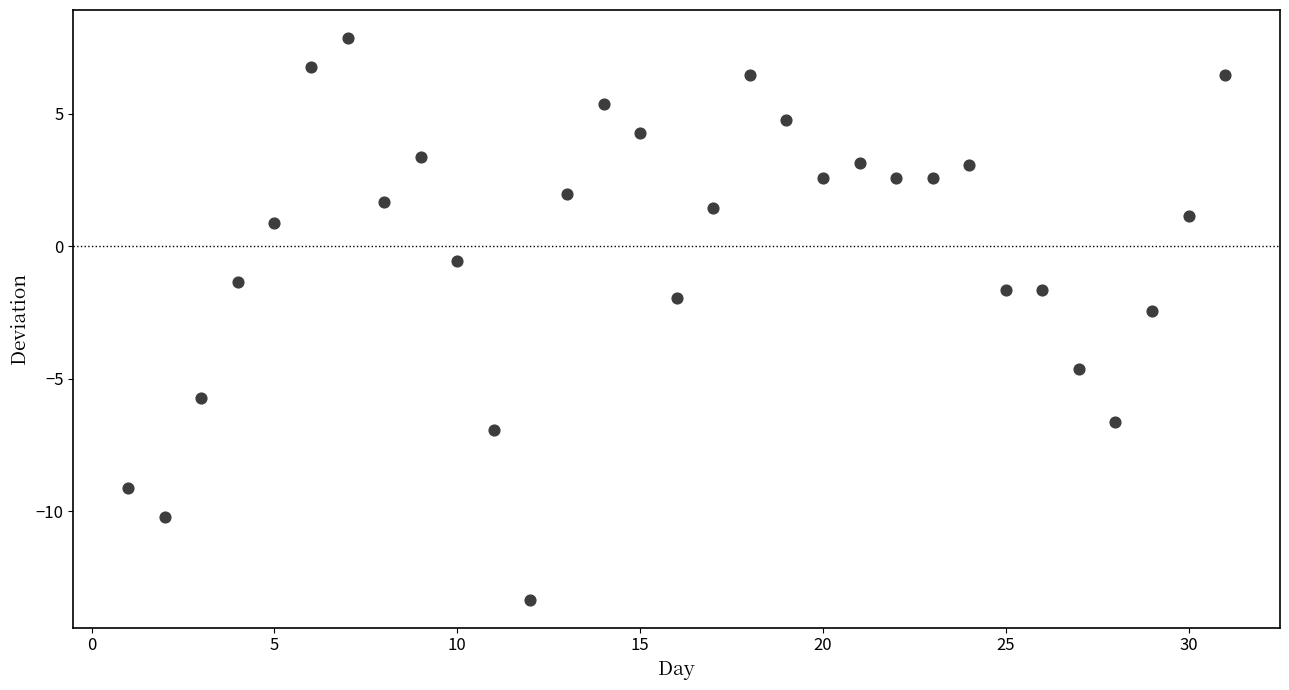

What is the range of X values (max minus min)?

30.0